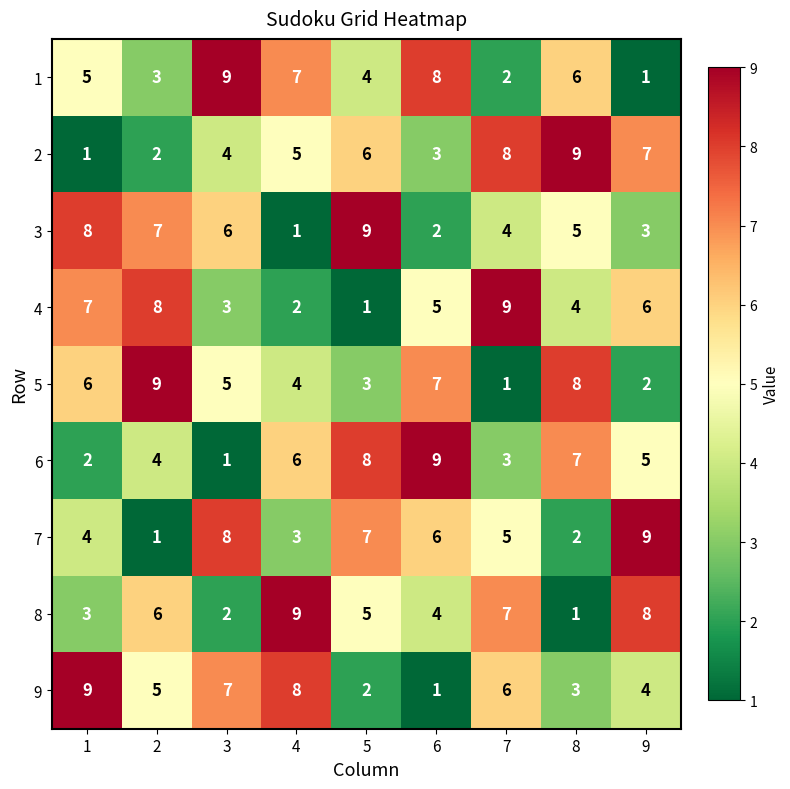

What is the difference between the maximum and second lowest values in the 6 series?

7